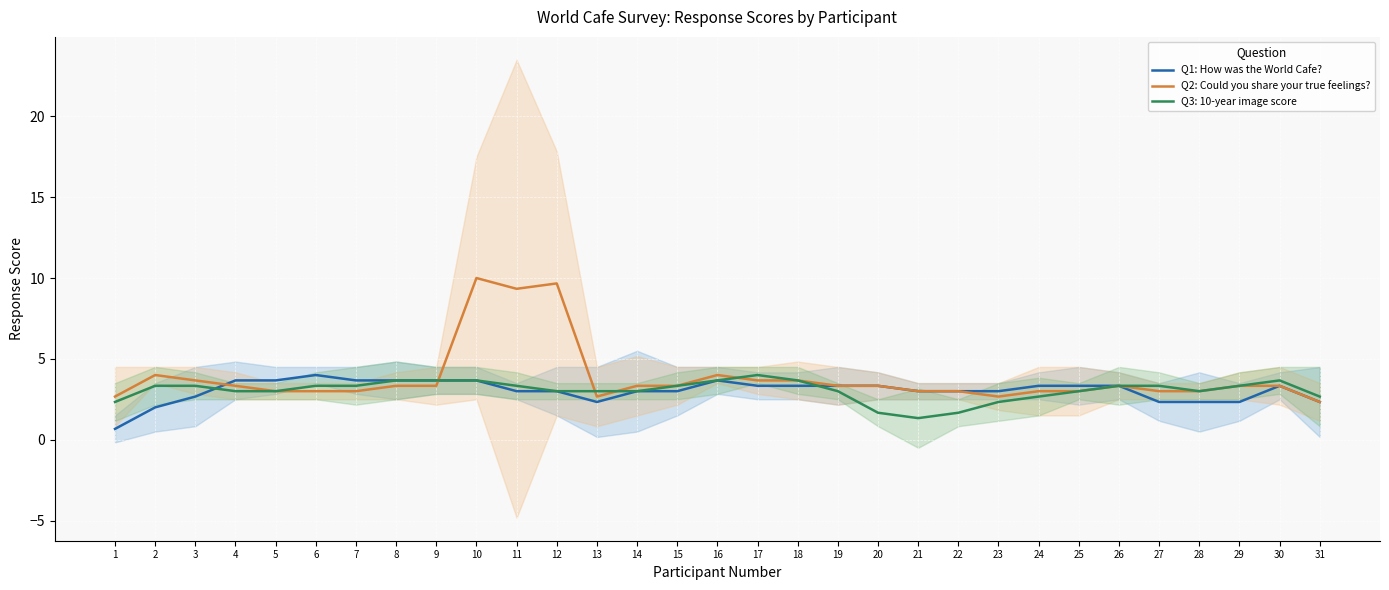

What is the difference between the highest and lowest values at 25?

0.3